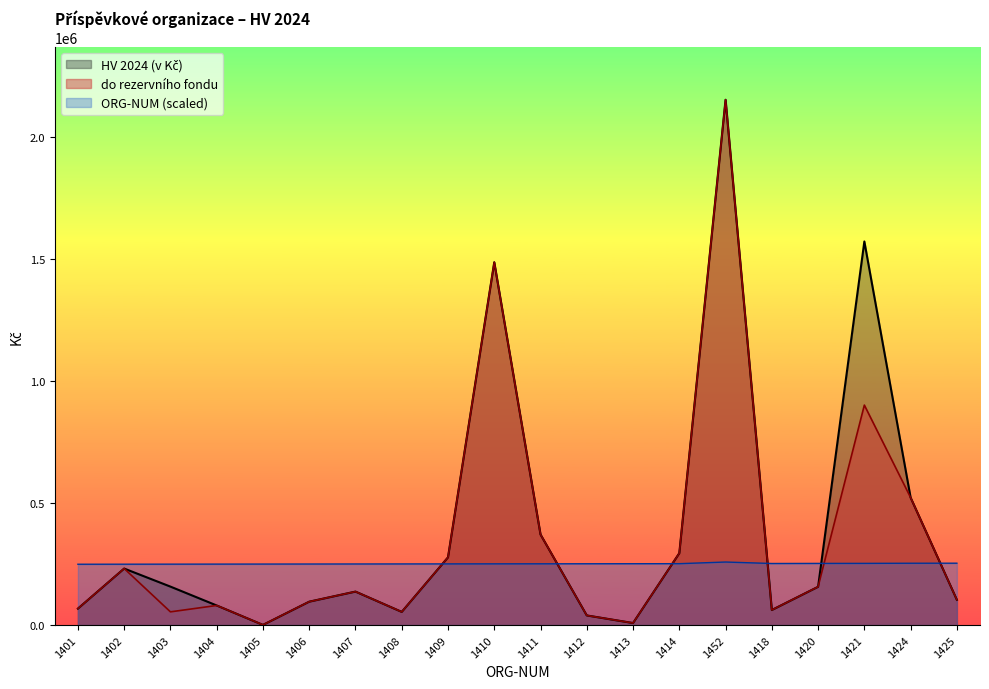

Rank the series by their maximum value, from lowest to highest.

ORG-NUM, do rezervního fondu, HV 2024 (v Kč)